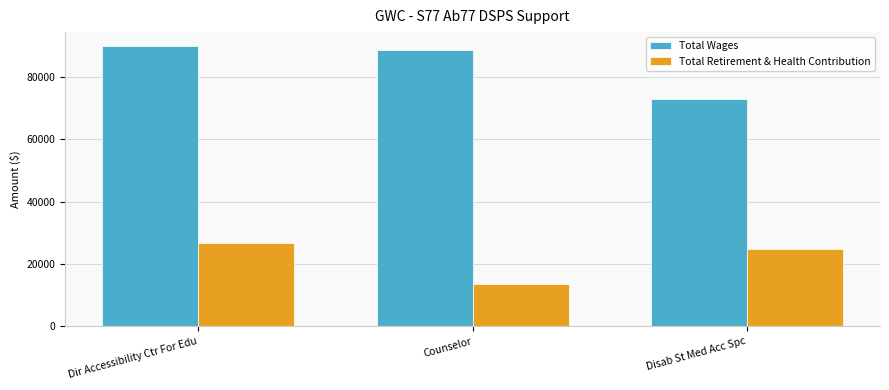

What is the value of the Total Retirement & Health Contribution bar at the 1st from the left?

26617